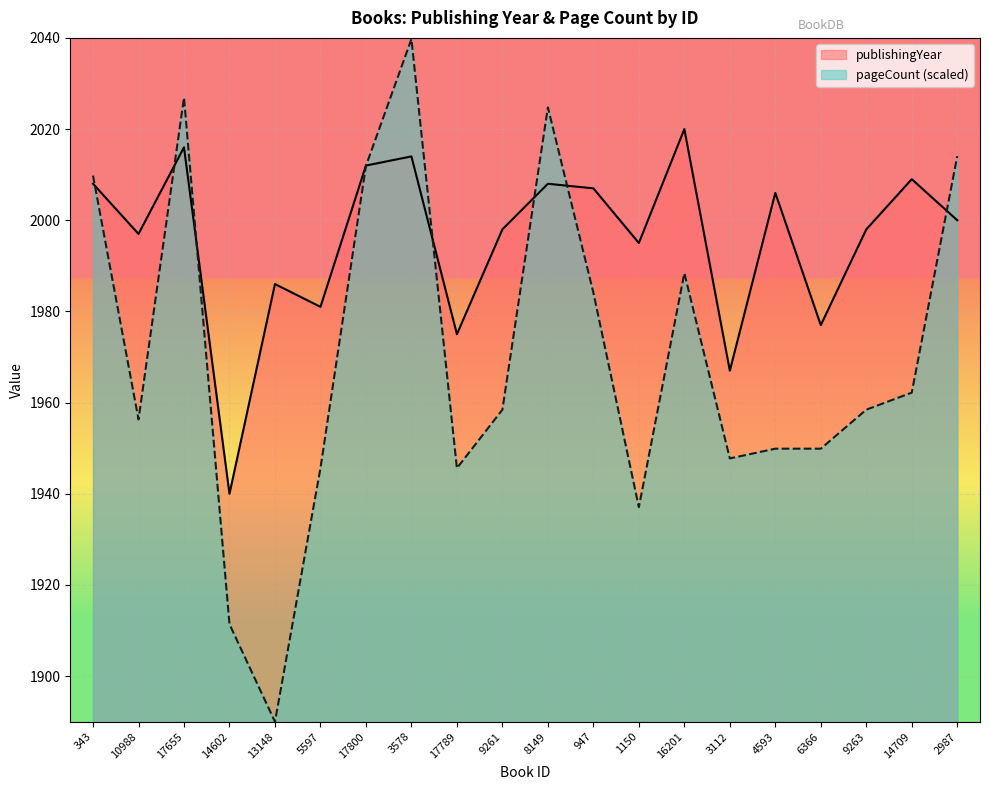

List the series in order of their overall mean, highest first.

publishingYear, pageCount (scaled)